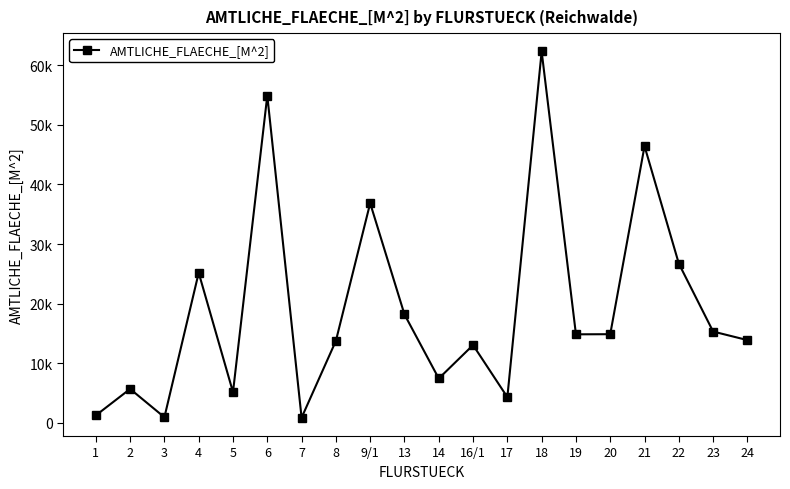

True or false: there are more than 0 points higher than both neighbors.

True